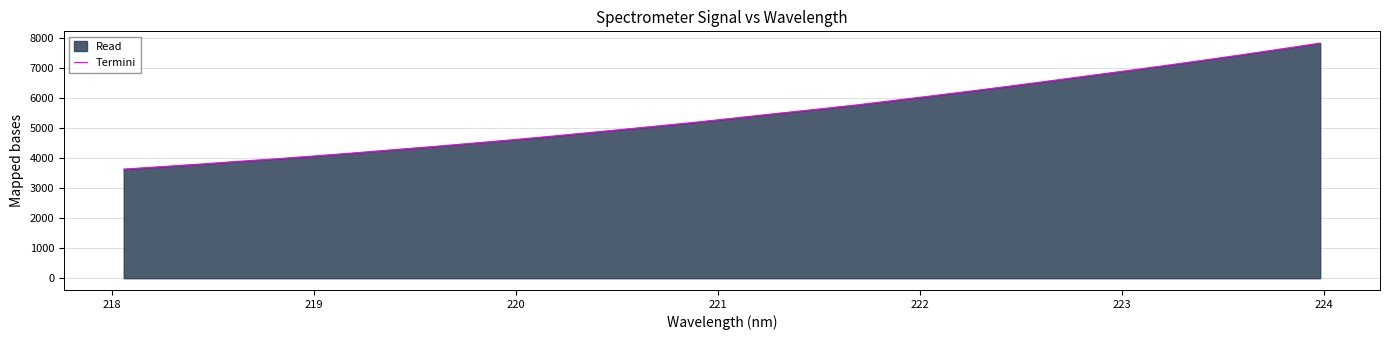

What is the difference between the maximum and minimum values?

4191.0